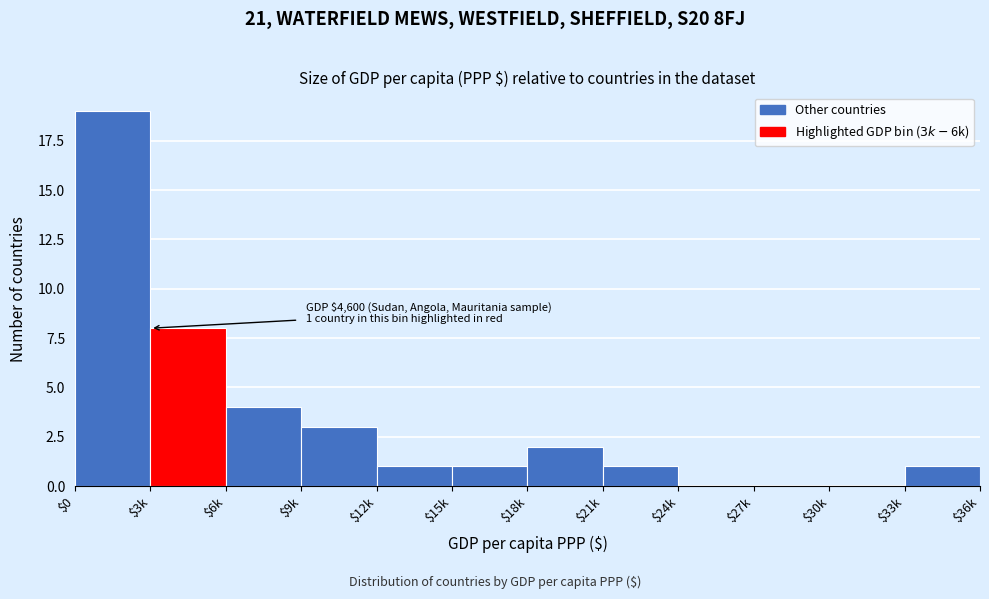

Where is the data nearest to the value 9?

$3k